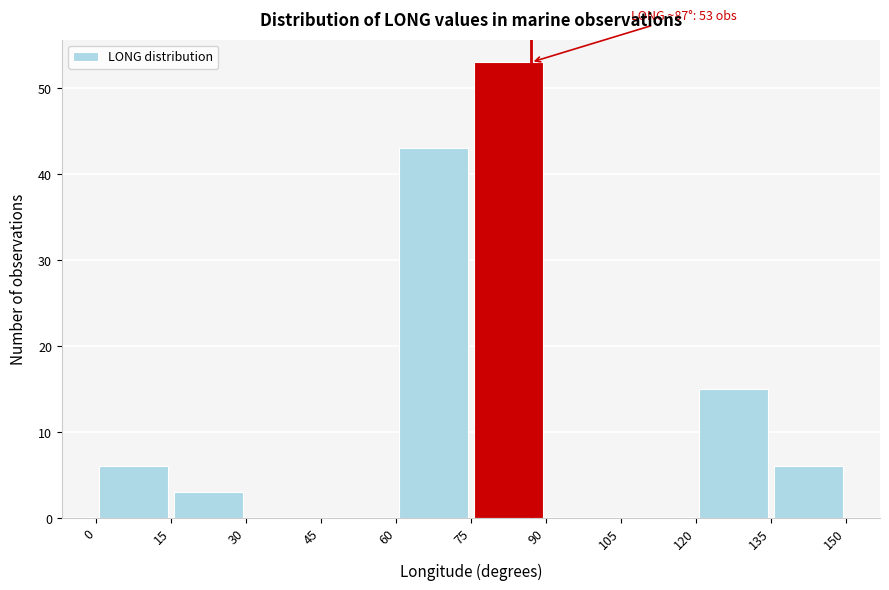

Which range on the x-axis has the tallest bar?

75 to 90